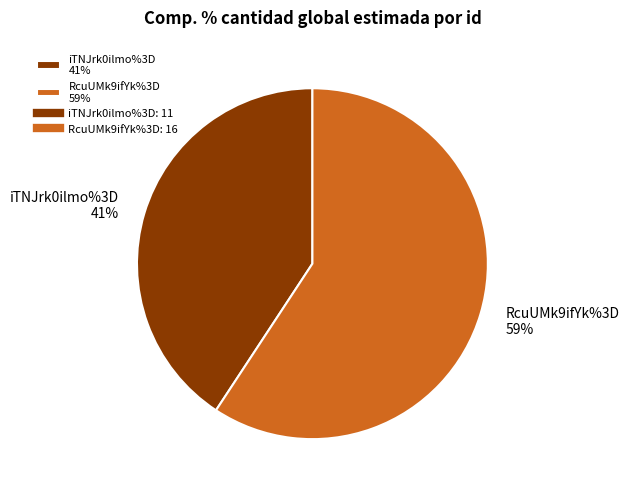

Is there any slice that represents more than half of the pie?

Yes